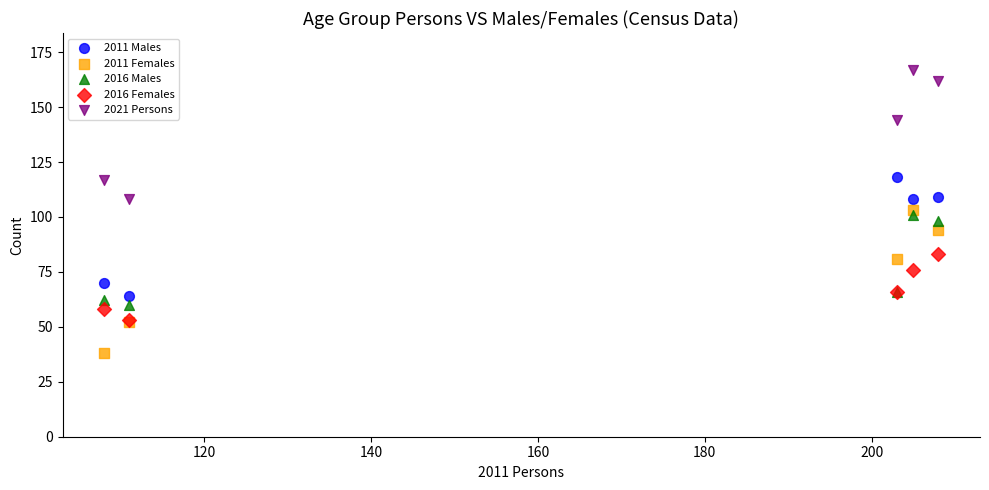

What are all the series names shown in the legend?

2011 Males, 2011 Females, 2016 Males, 2016 Females, 2021 Persons